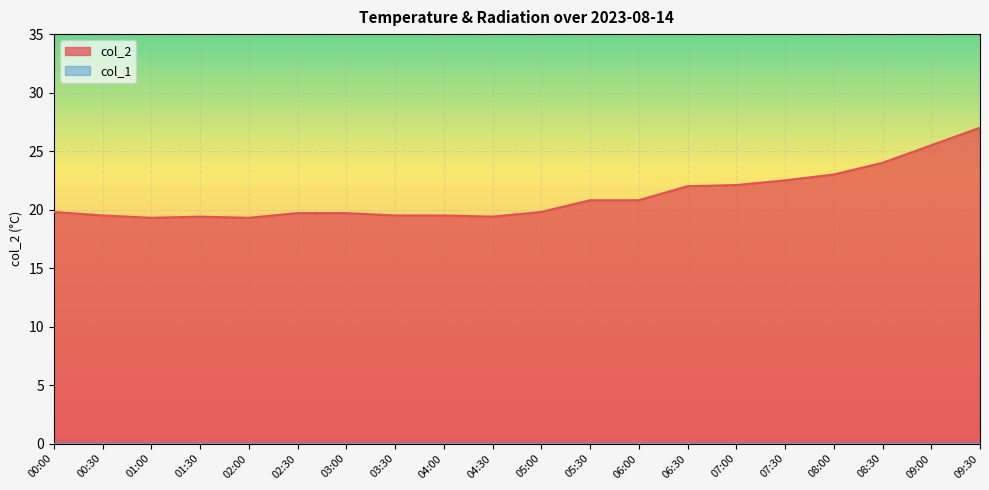

List the labels in order of value, smallest first.

01:00, 02:00, 01:30, 04:30, 00:30, 03:30, 04:00, 02:30, 03:00, 00:00, 05:00, 05:30, 06:00, 06:30, 07:00, 07:30, 08:00, 08:30, 09:00, 09:30